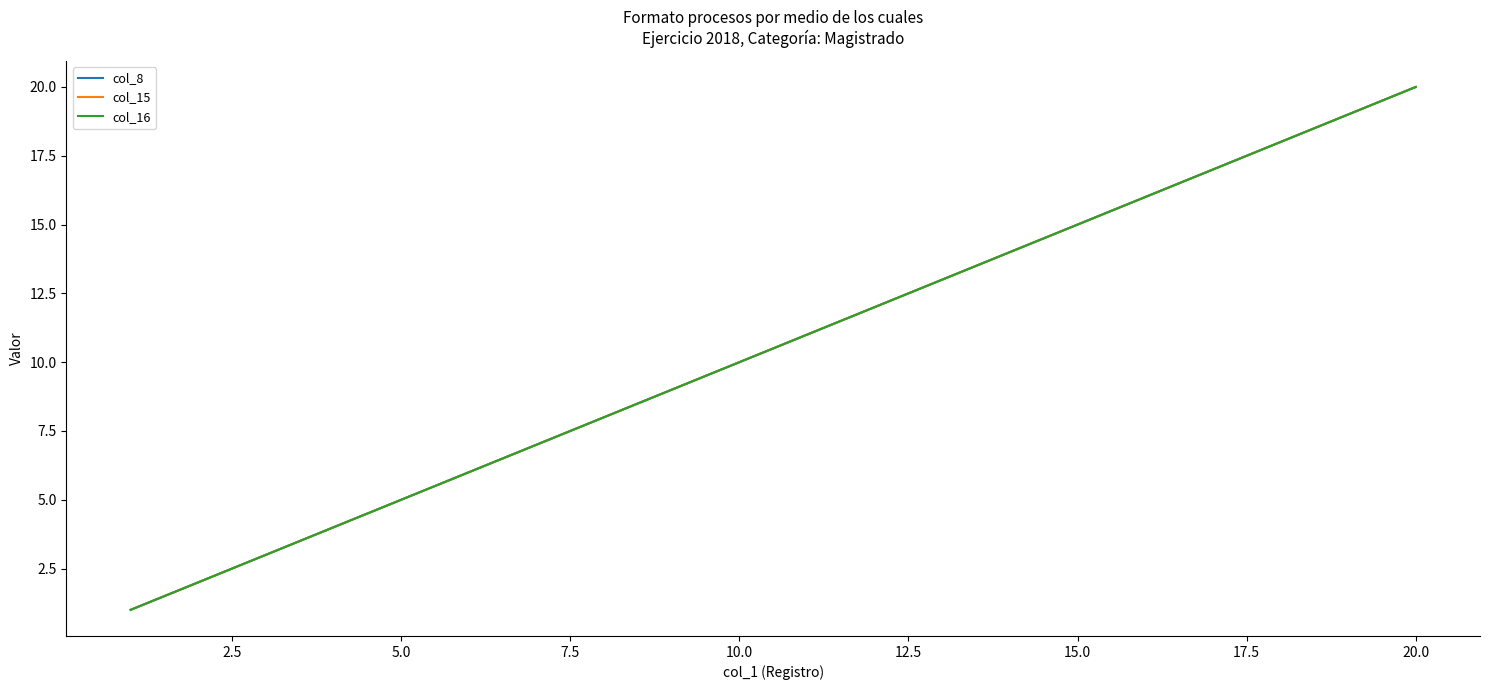

True or false: col_8 and col_15 intersect in this chart.

False